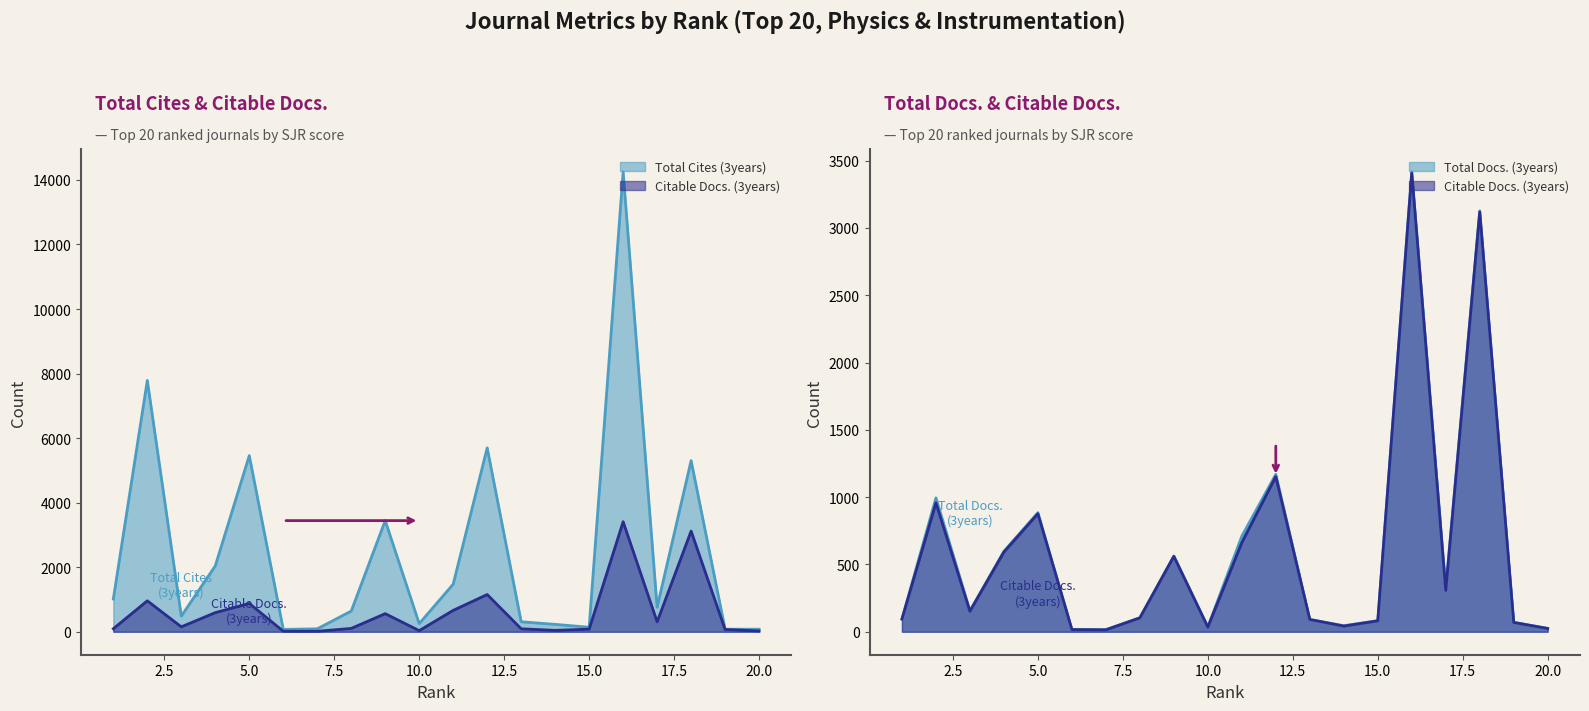

Rank the series at 3 from highest to lowest value.

Total Cites (3years), Total Docs. (3years), Citable Docs. (3years)